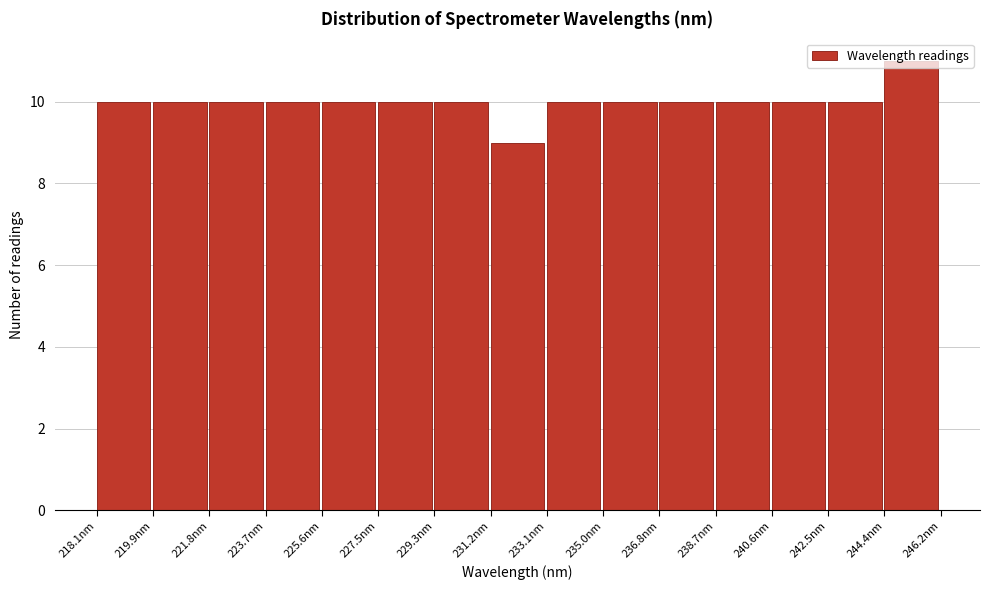

Which range on the x-axis has the tallest bar?

244.4 to 246.2